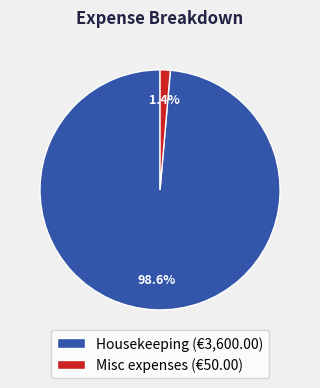

Which has a higher value, Misc expenses or Housekeeping?

Housekeeping